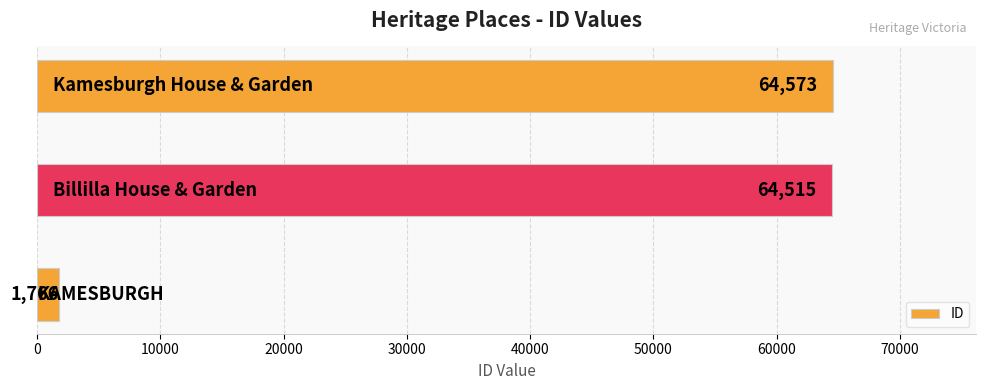

What is the smallest value displayed?

1766